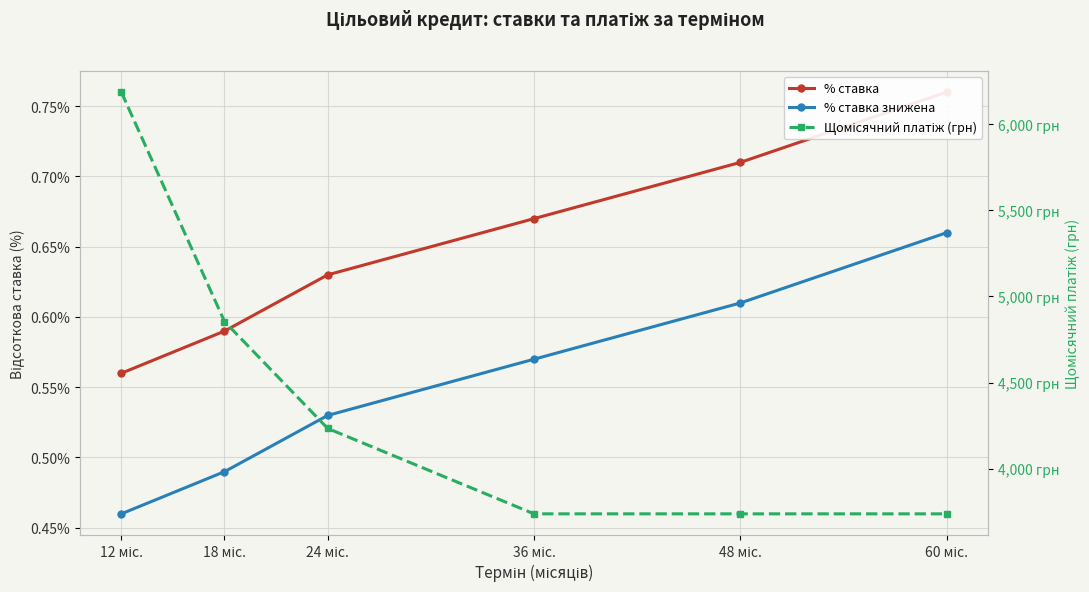

What is the smallest value displayed?

0.5